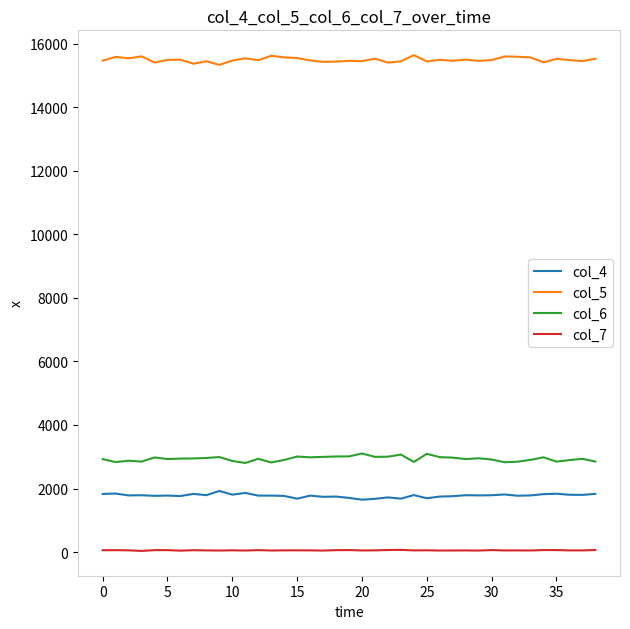

True or false: col_6 and col_5 cross at least once.

False